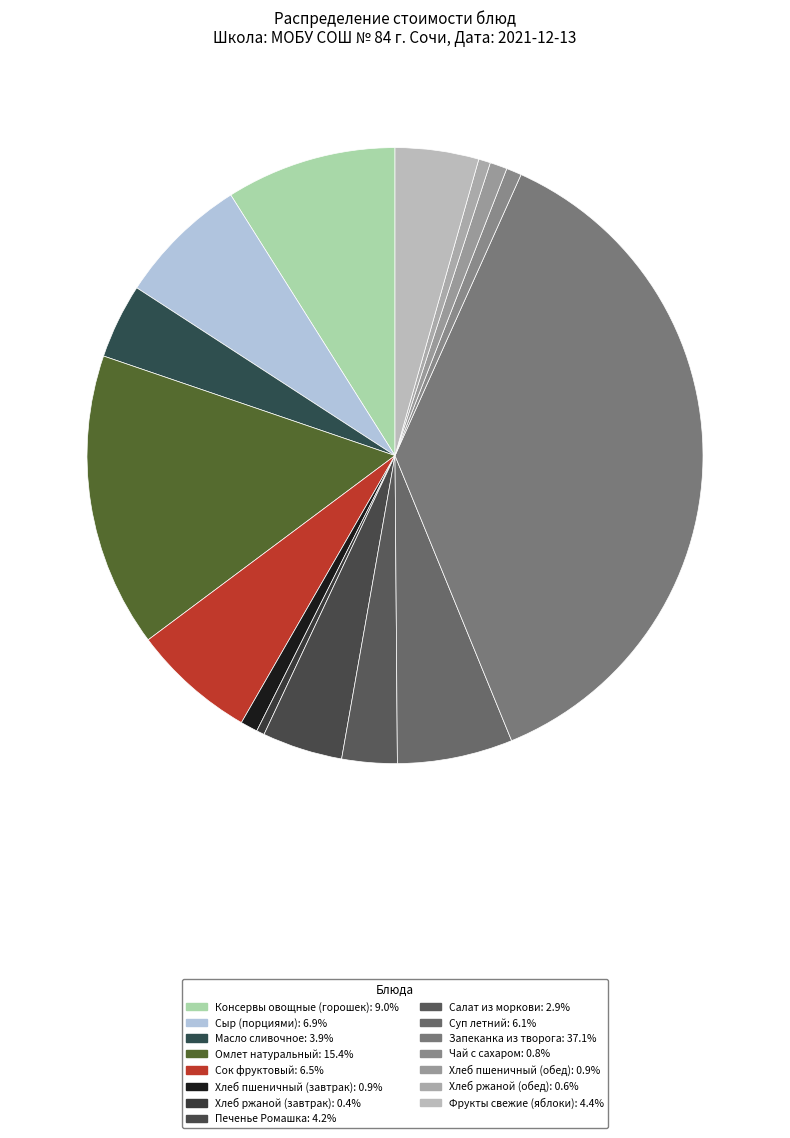

To the nearest percent, what is the average slice percentage?

7%